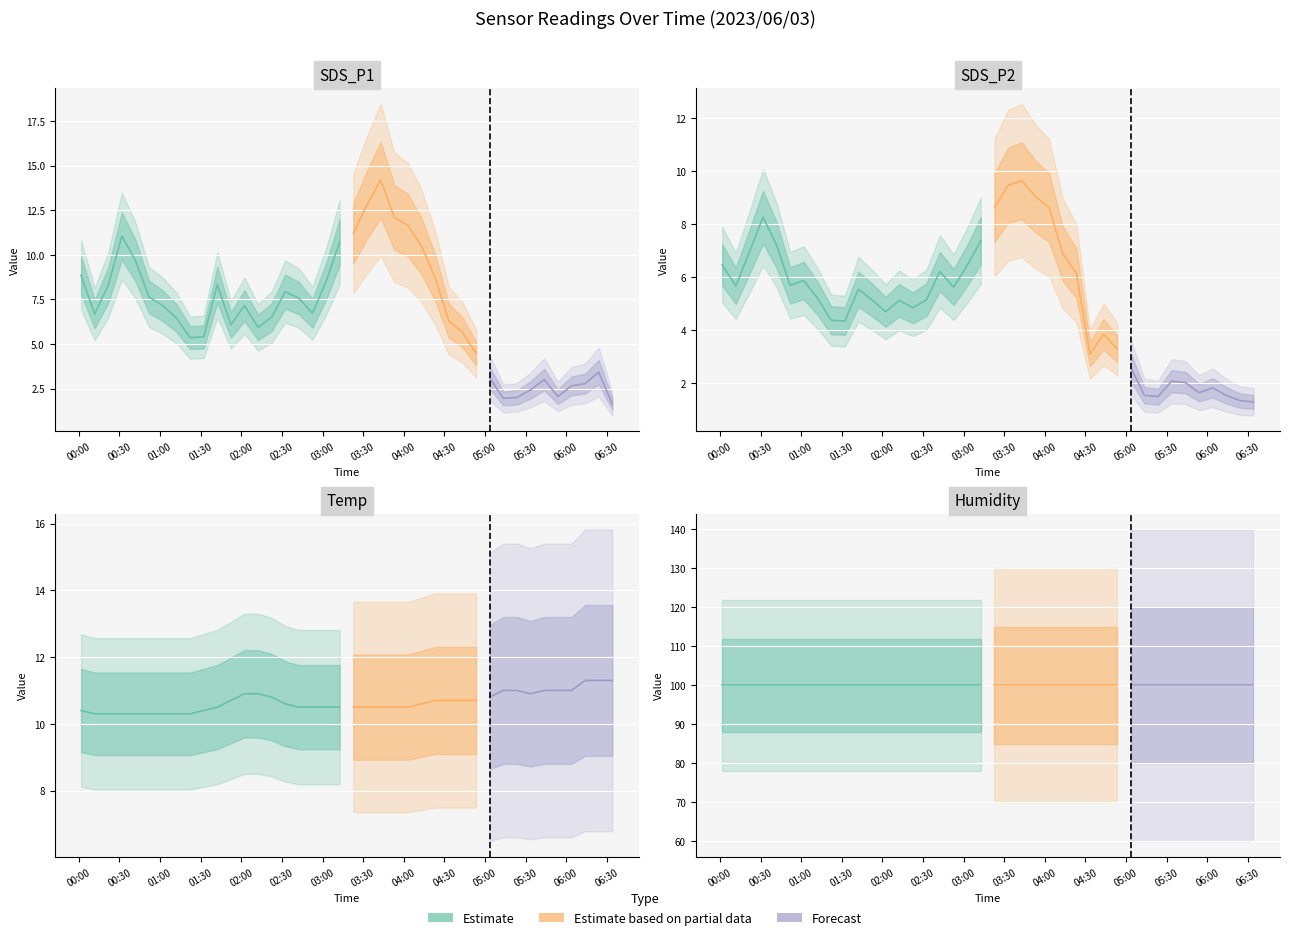

The Humidity series shows 36.4 at 19. True or false?

False